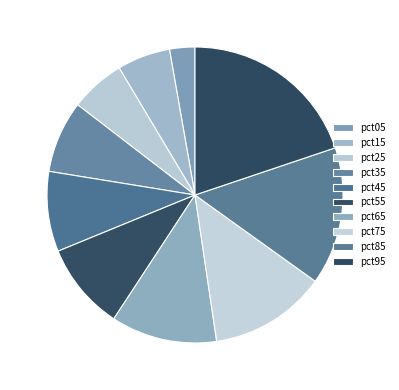

Count the number of slices in the pie.

10